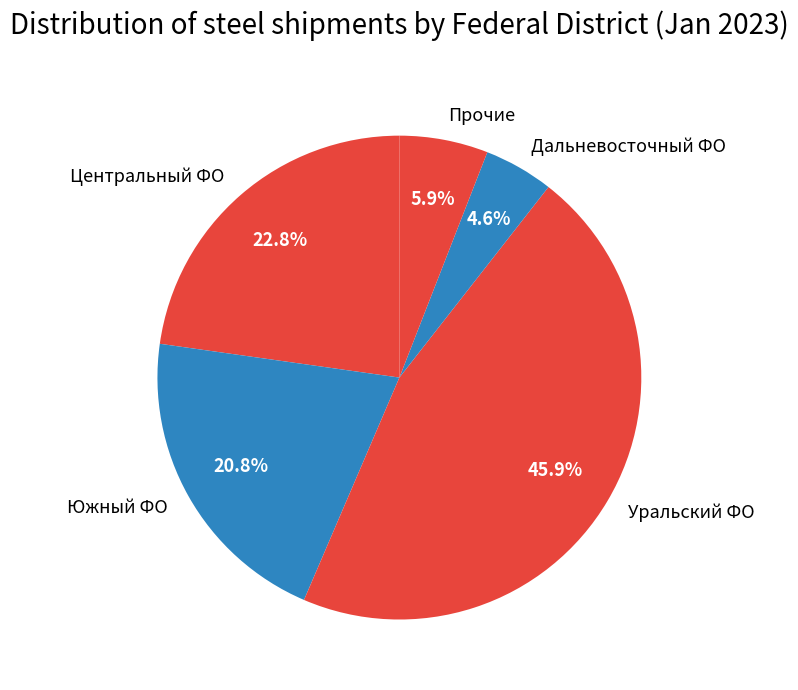

Rank the categories by value from highest to lowest.

Уральский ФО, Центральный ФО, Южный ФО, Прочие, Дальневосточный ФО